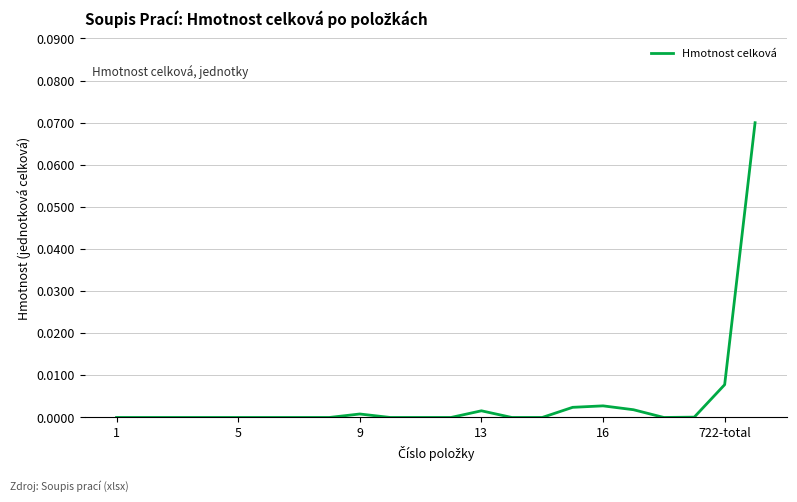

True or false: the data shows 0.0 at 9.

True